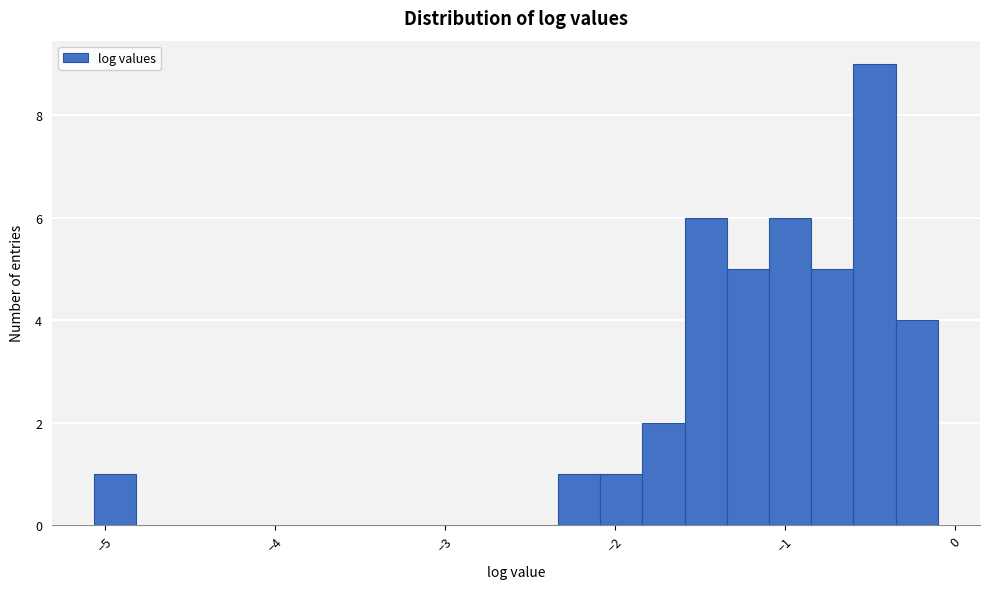

Read against the x-axis, roughly where is the centre of the tallest bar?

-0.5